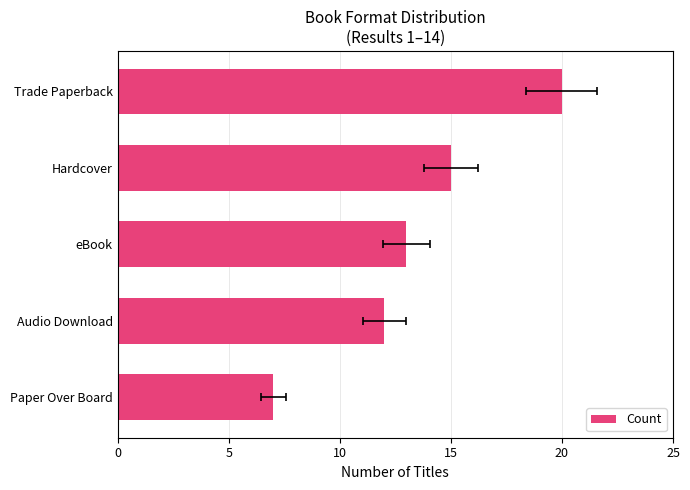

Between Trade Paperback and Audio Download, which is larger?

Trade Paperback